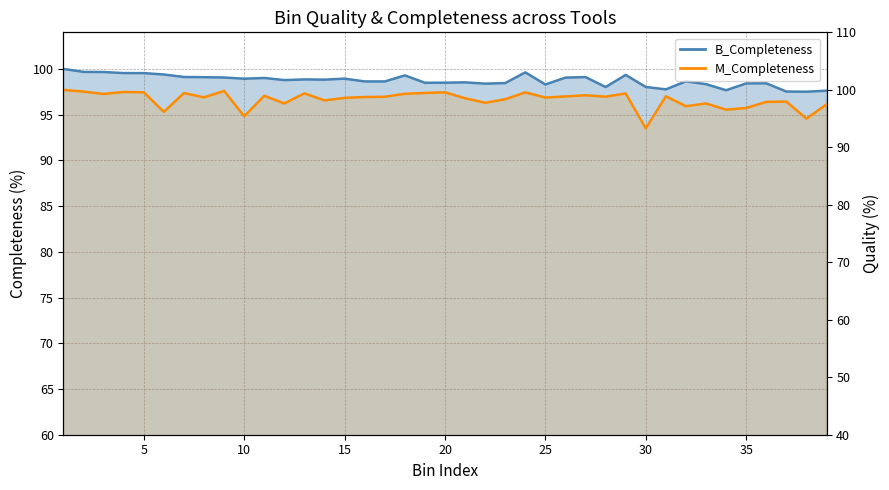

Rank the categories by M_Completeness value from highest to lowest.

1, 9, 2, 4, 20, 5, 24, 19, 7, 13, 29, 18, 3, 27, 11, 31, 26, 28, 17, 16, 8, 25, 15, 21, 23, 14, 37, 36, 22, 12, 33, 39, 32, 35, 34, 6, 10, 38, 30